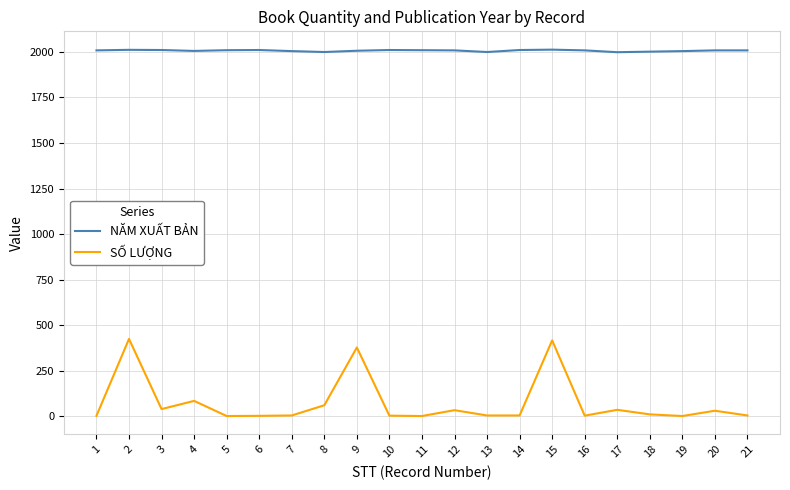

How many lines are shown in the chart?

2